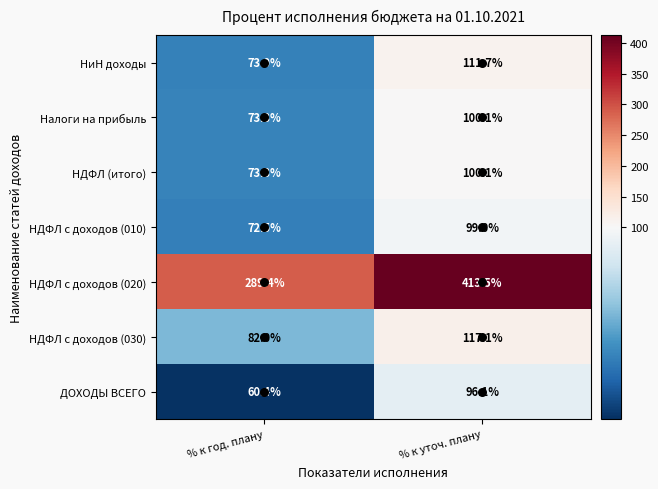

What is the spread (max minus min) of values at % к год. плану?

229.0